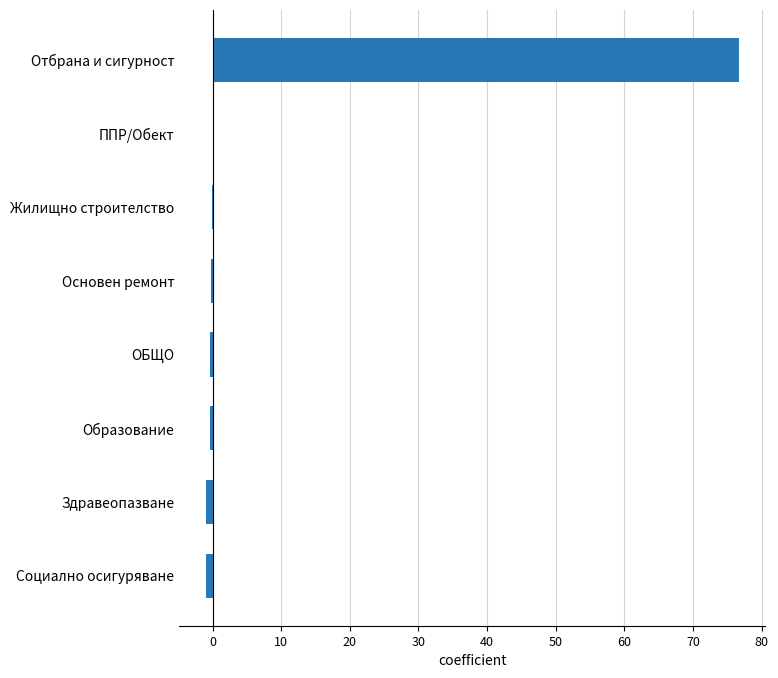

True or false: the data shows 76.7 at Отбрана и сигурност.

True